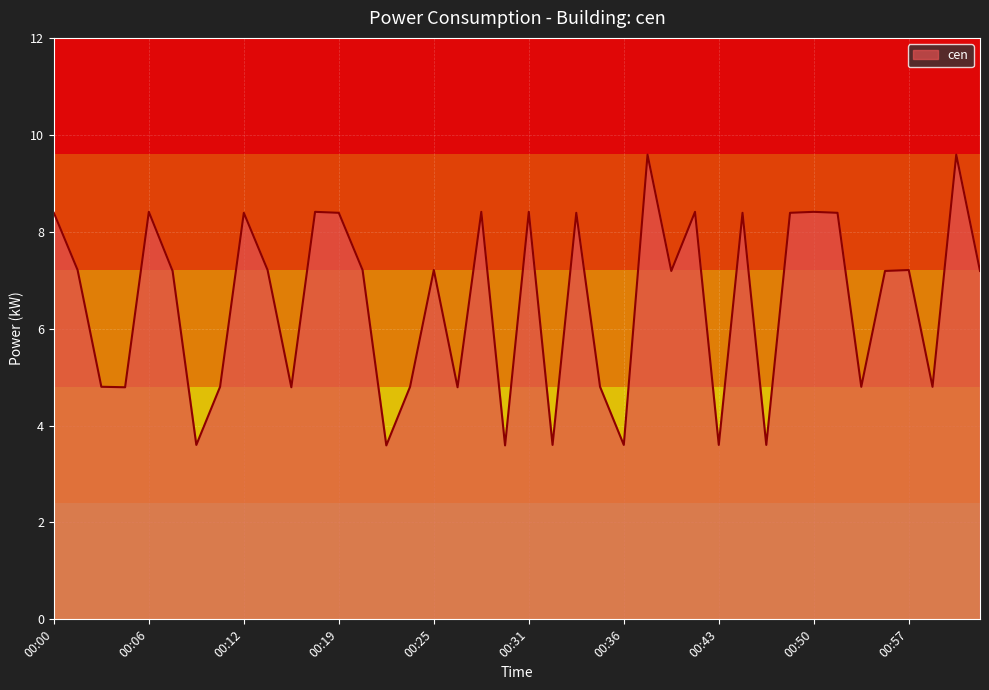

What is the minimum value shown in the chart?

3.6